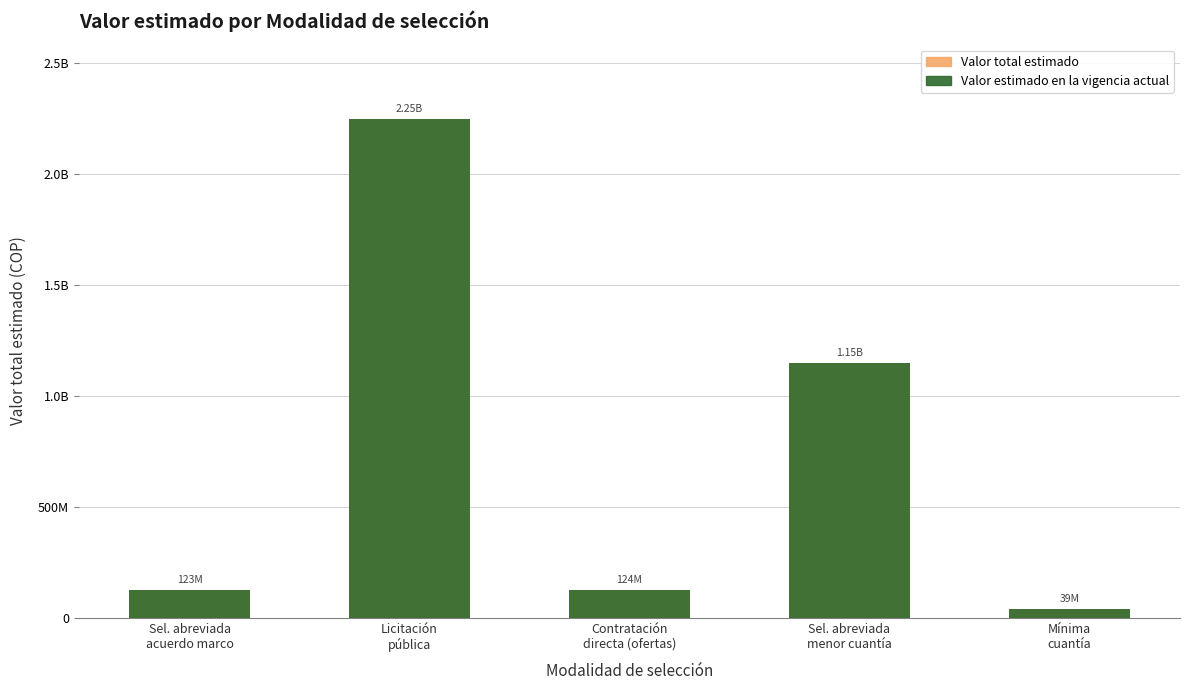

What is the greatest value displayed?

2245626530